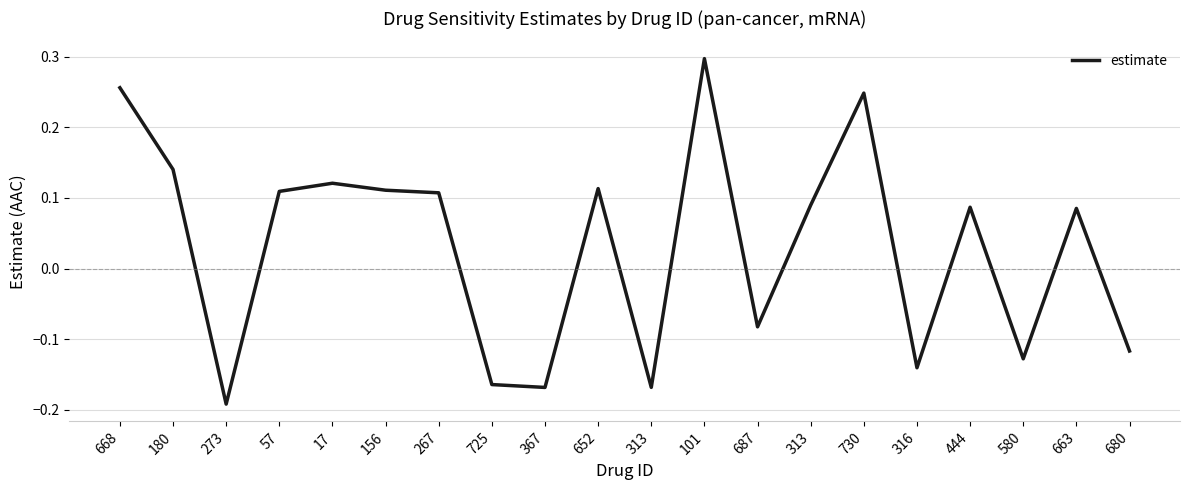

Does the chart have visible grid lines?

Yes